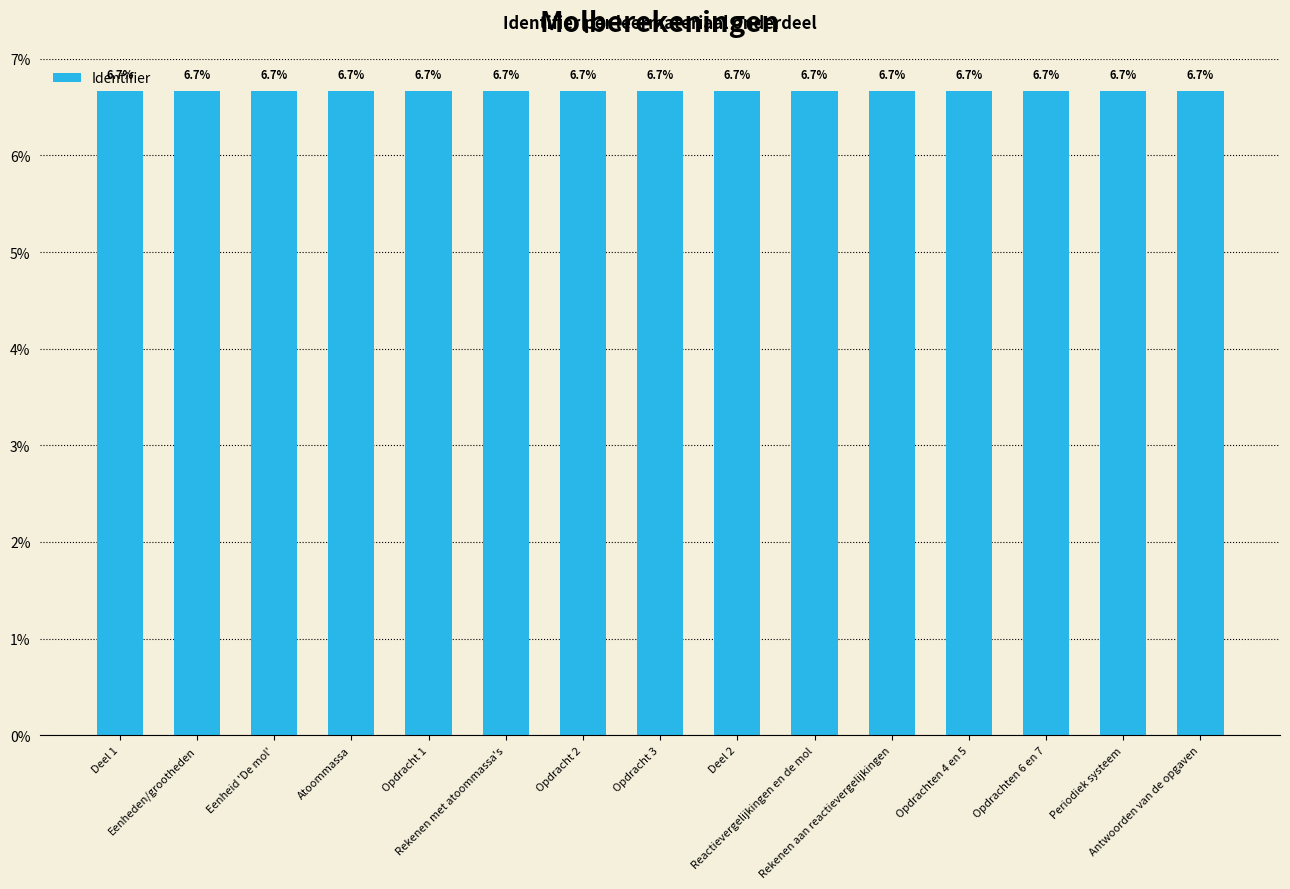

How many bars are there in total?

15